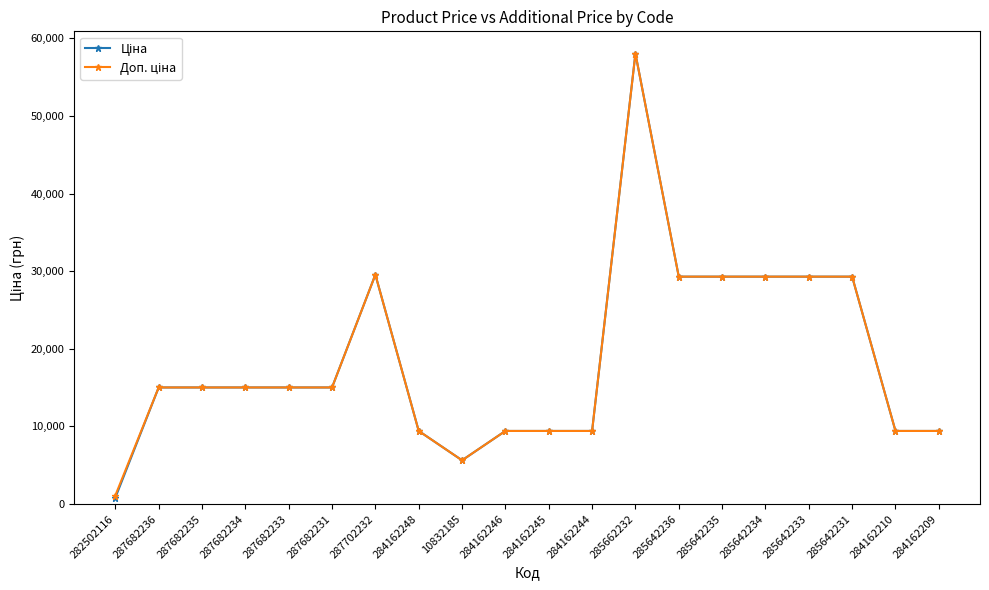

What is the greatest value displayed?

58037.0